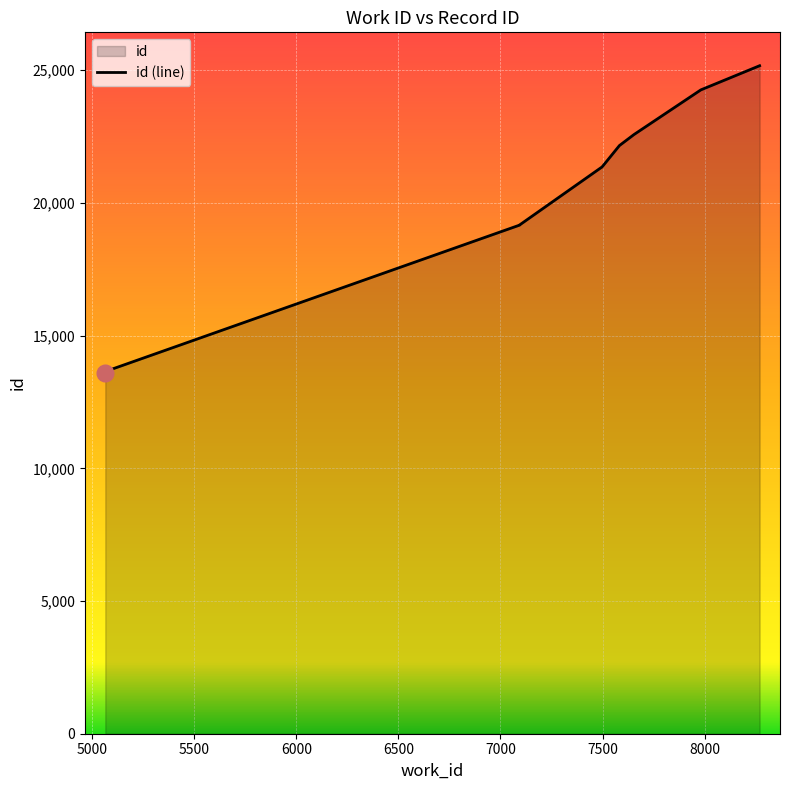

What is the change in value from 5063 to 7583?

+8580